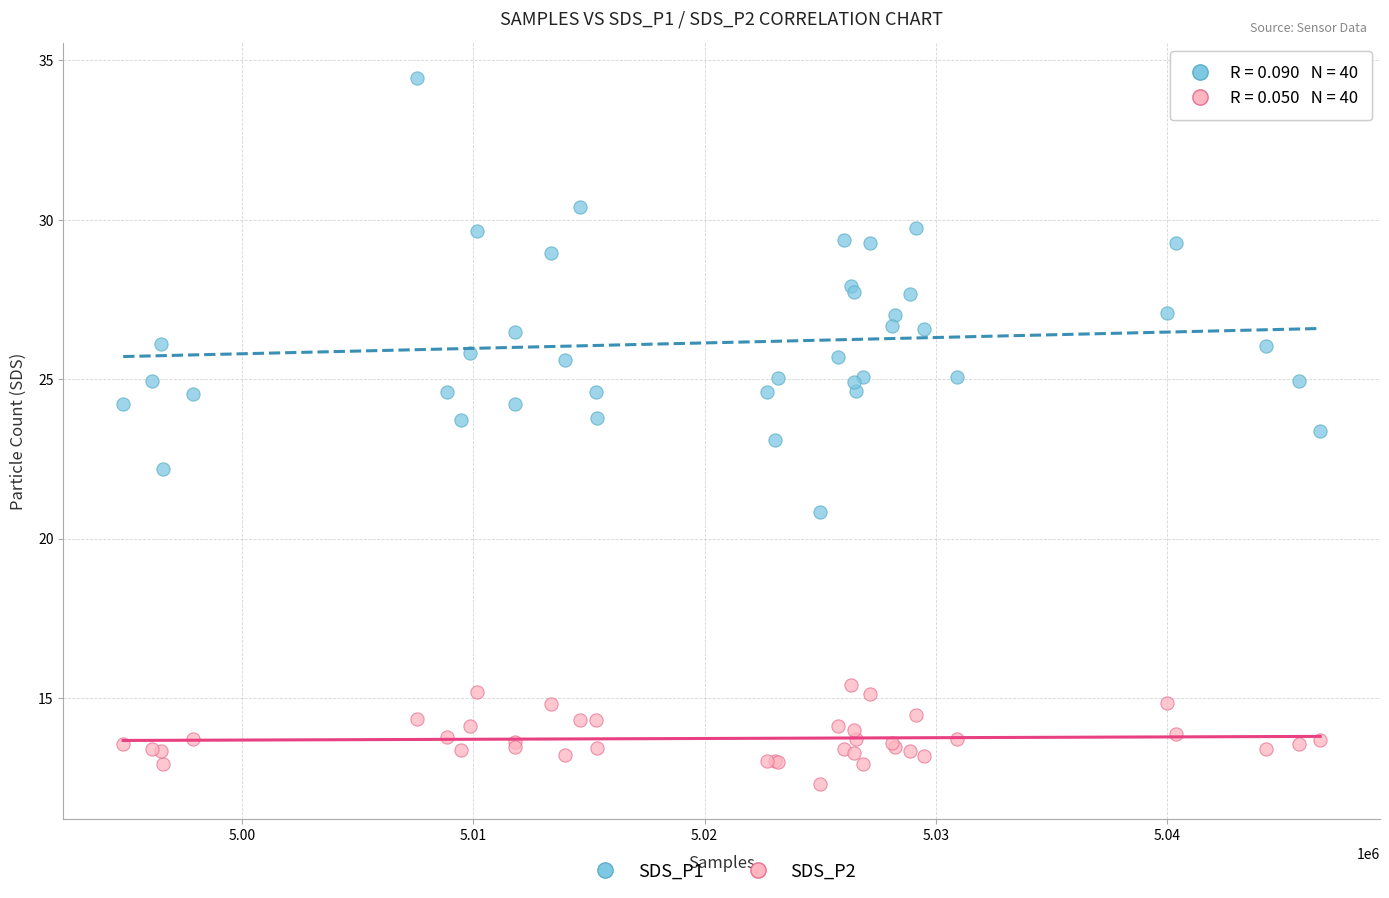

What is the X range (max minus min) for the scatter plot?

51774.0